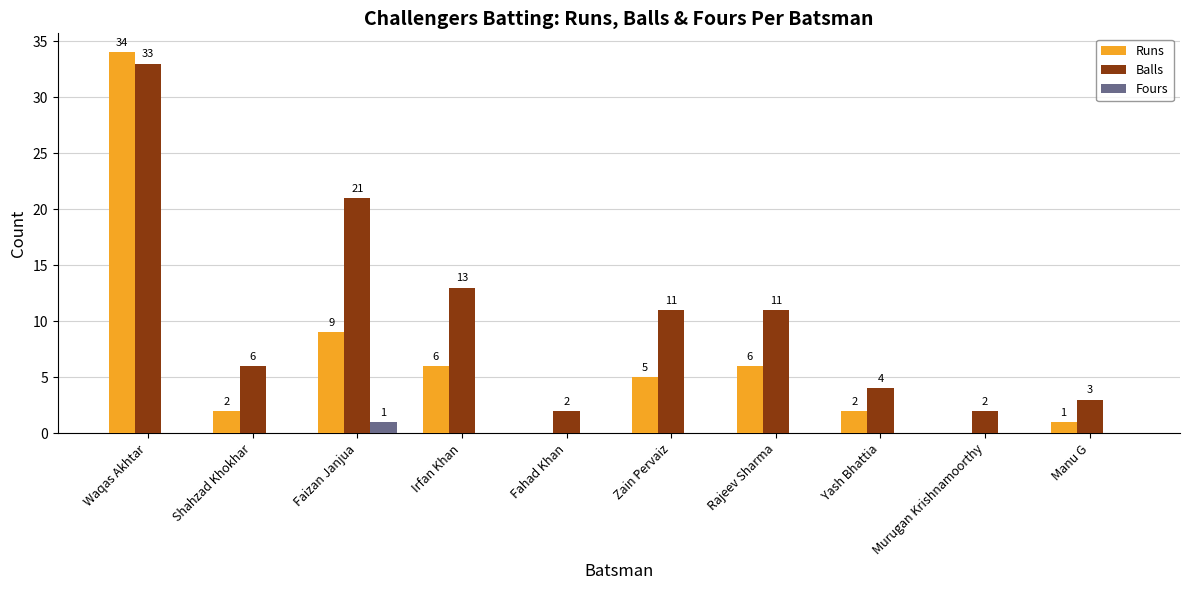

What is the spread (max minus min) of values at Rajeev Sharma?

11